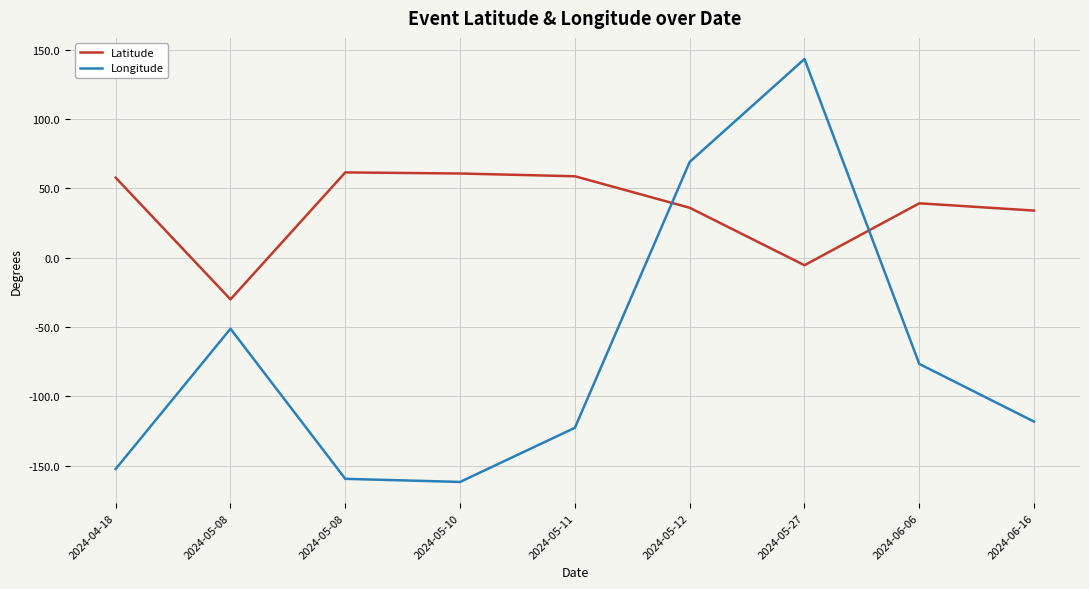

What are all the series names shown in the legend?

Latitude, Longitude